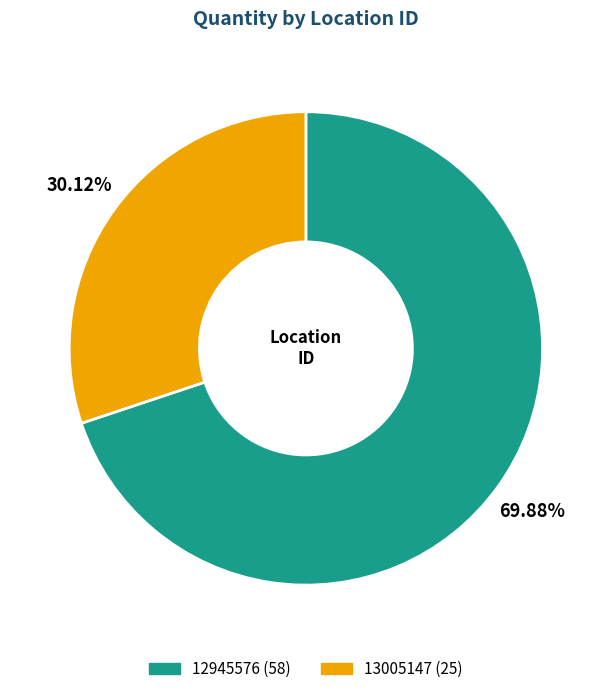

How many segments does this pie chart have?

2